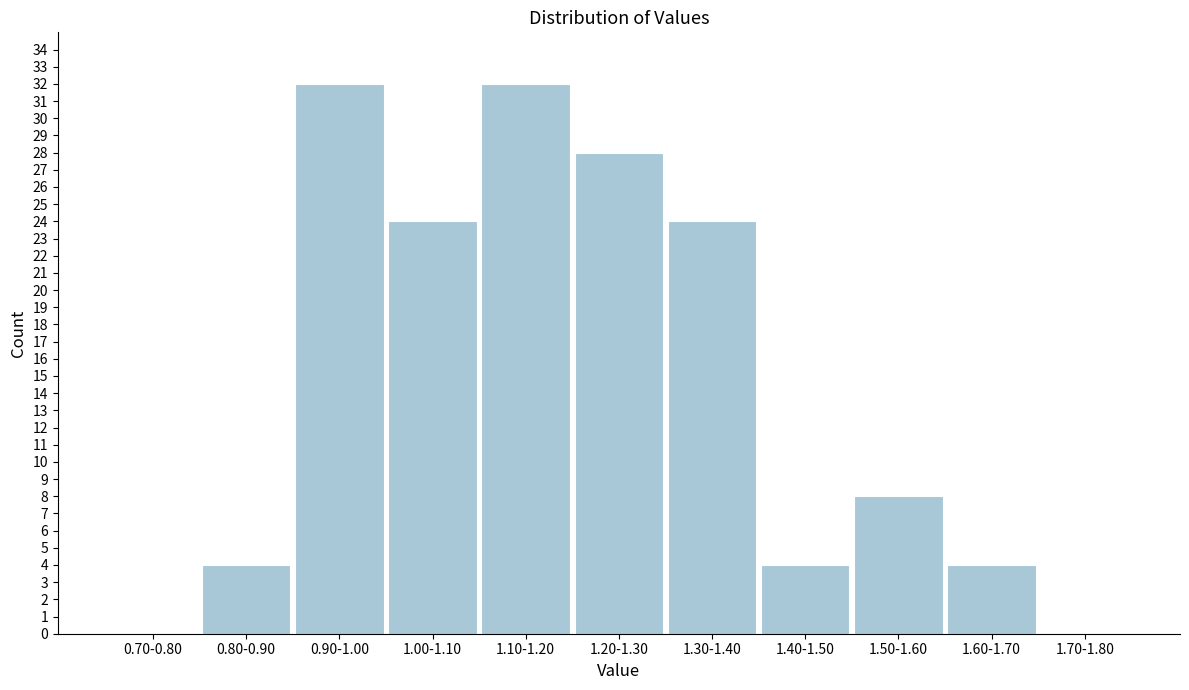

Reading right to left, list all the values displayed in this chart.

1.70-1.80=0	1.60-1.70=4	1.50-1.60=8	1.40-1.50=4	1.30-1.40=24	1.20-1.30=28	1.10-1.20=32	1.00-1.10=24	0.90-1.00=32	0.80-0.90=4	0.70-0.80=0